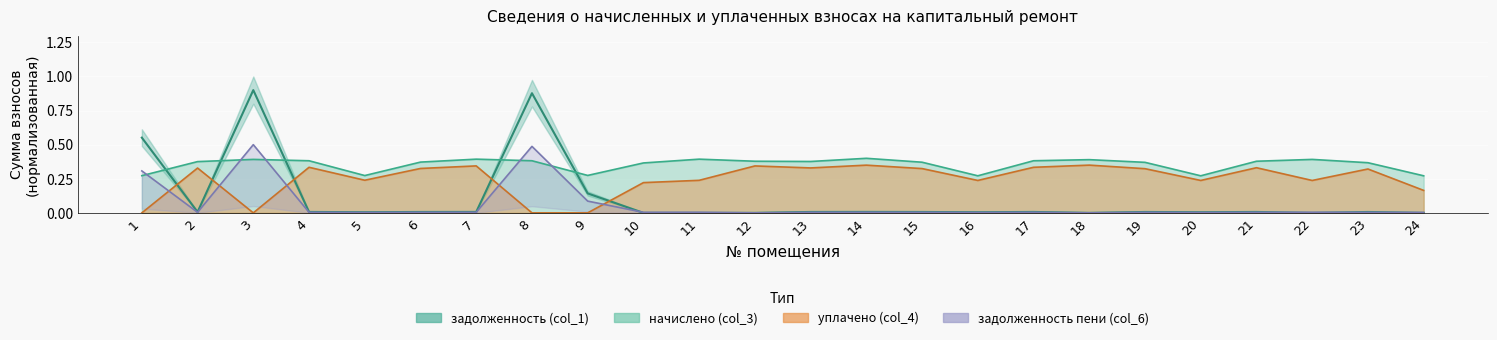

Is it true that задолженность (col_1) equals 0.0 at 21?

True